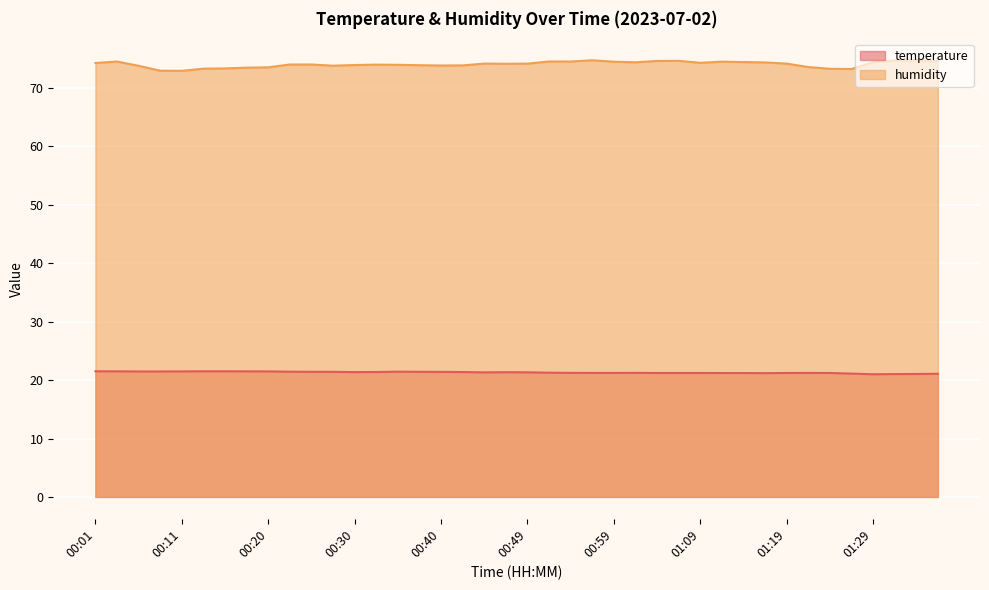

What is the minimum value for humidity?

72.9